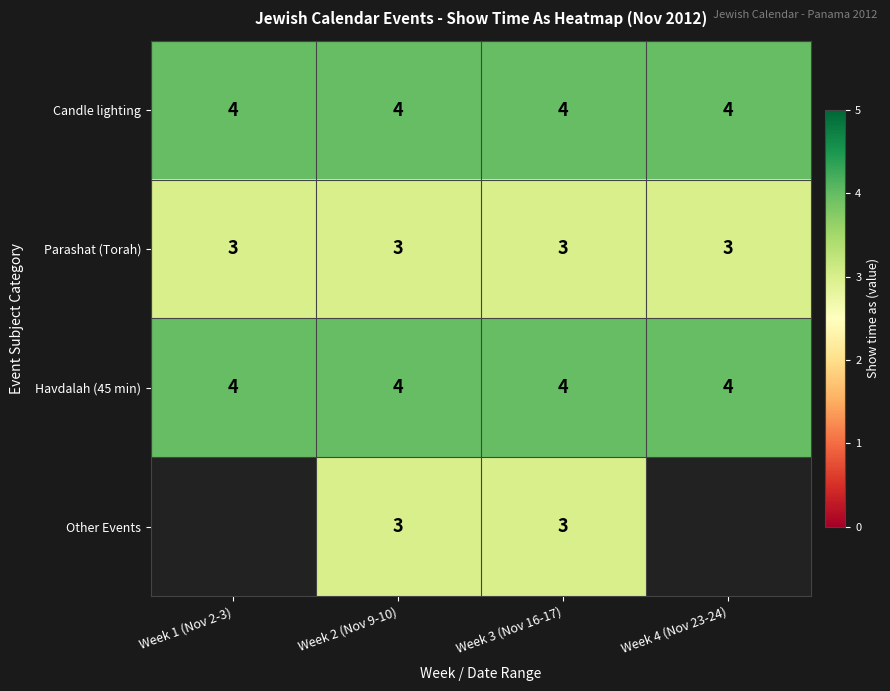

Read the Candle lighting value at Week 3 (Nov 16-17).

4